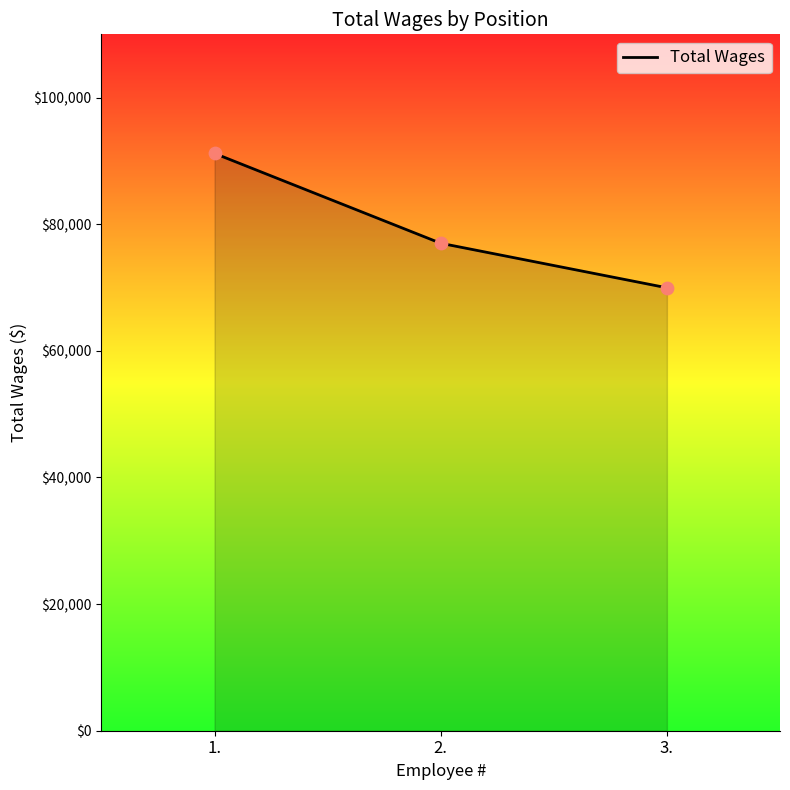

Approximately how many times larger is the value at 2. compared to 1.?

0.8